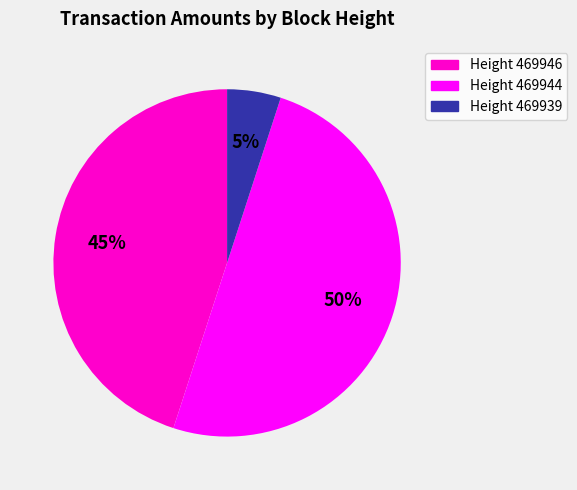

To the nearest percent, what portion does Height 469946 represent?

45%